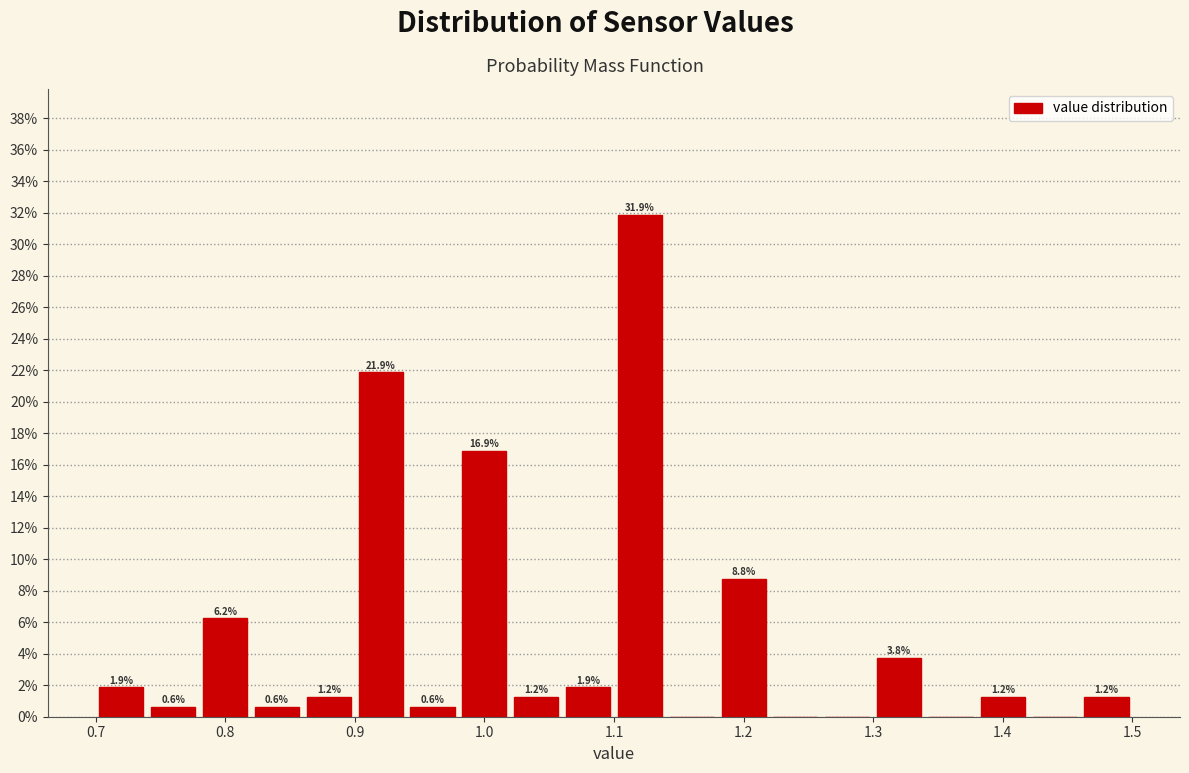

Over which range of the x-axis is the bar tallest?

1.10 to 1.14